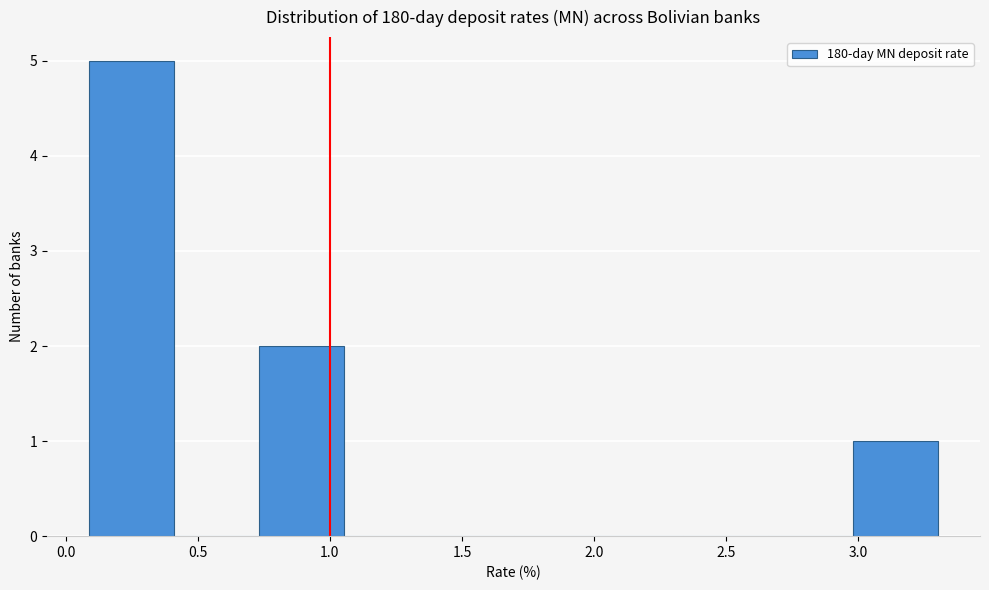

Reading left to right, list every bar in this chart as the range it spans on the x-axis followed by its height. Neither the bar edges nor the heights are printed on the chart, so give them approximately, as read against the axes.

0.10 to 0.40: 5
0.40 to 0.75: 0
0.75 to 1.05: 2
1.05 to 1.35: 0
1.35 to 1.70: 0
1.70 to 2.00: 0
2.00 to 2.35: 0
2.35 to 2.65: 0
2.65 to 3.00: 0
3.00 to 3.30: 1